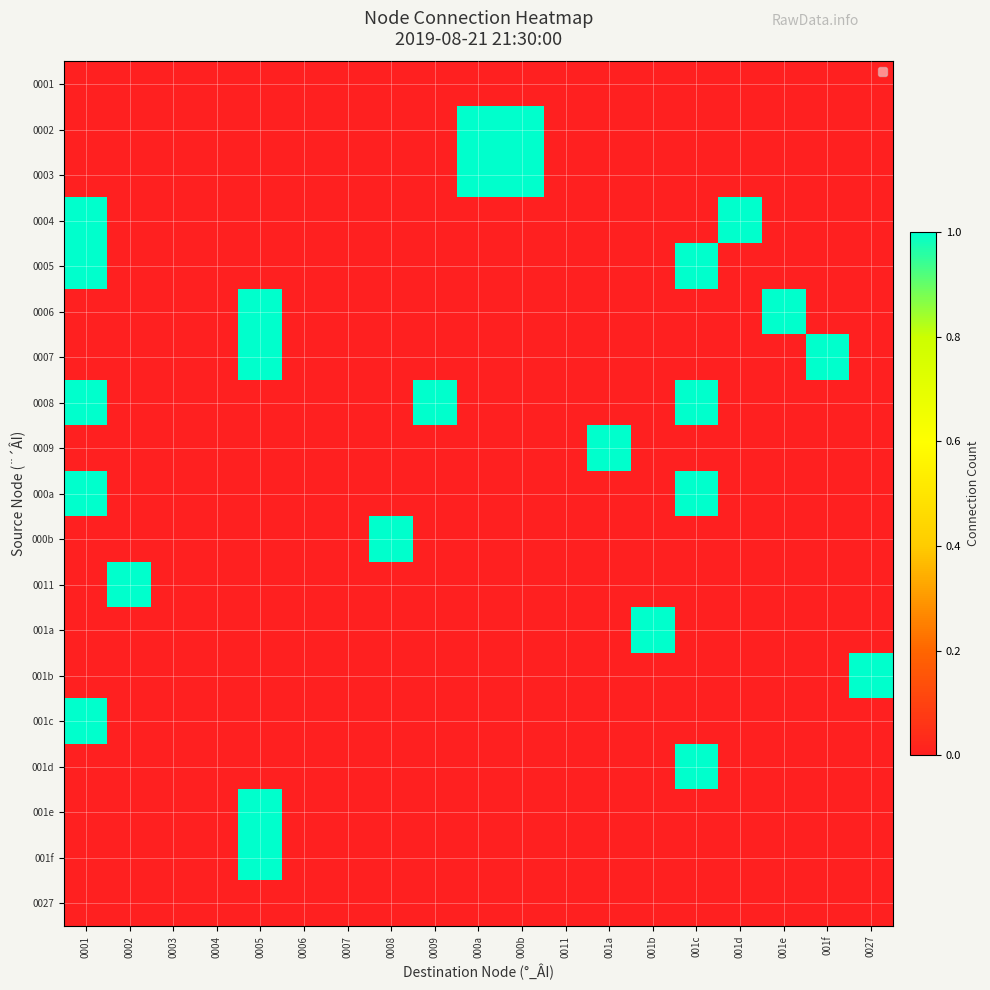

Rank the series by their maximum value, from lowest to highest.

0001, 0027, 0002, 0003, 0004, 0005, 0006, 0007, 0008, 0009, 000a, 000b, 0011, 001a, 001b, 001c, 001d, 001e, 001f